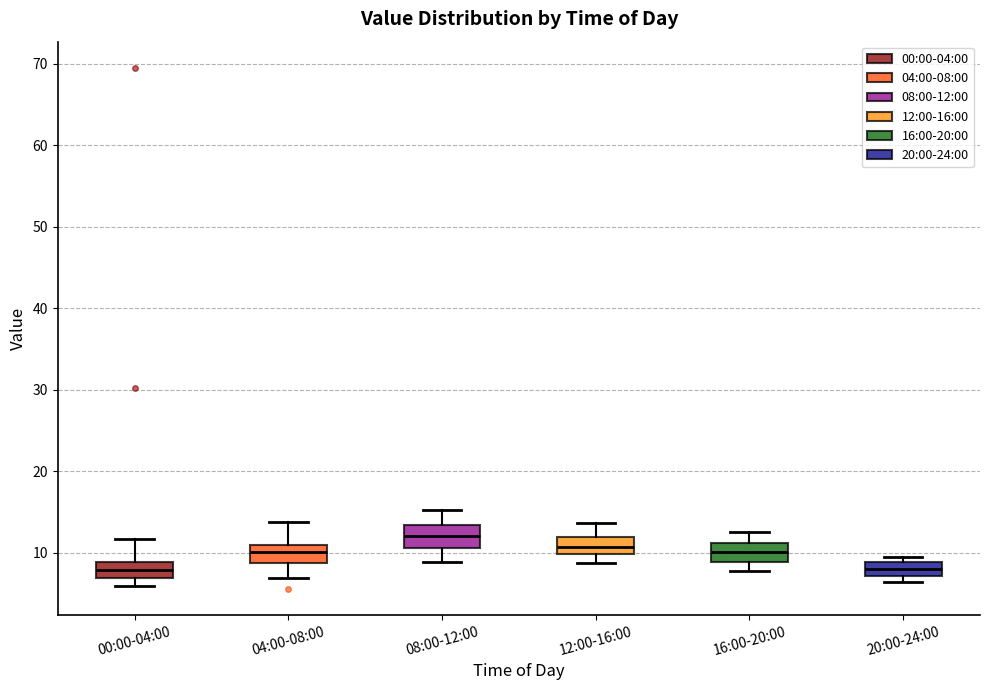

Reading left to right, read every box against the y-axis: the position of its median line, the range the box covers, and the ends of its whiskers. The values are not printed on the chart, so give them approximately, as read against the axis.

00:00-04:00: median 8, box 7 to 9, whiskers 6 to 12
04:00-08:00: median 10, box 9 to 11, whiskers 7 to 14
08:00-12:00: median 12, box 11 to 13, whiskers 9 to 15
12:00-16:00: median 11, box 10 to 12, whiskers 9 to 14
16:00-20:00: median 10, box 9 to 11, whiskers 8 to 13
20:00-24:00: median 8, box 7 to 9, whiskers 6 to 10